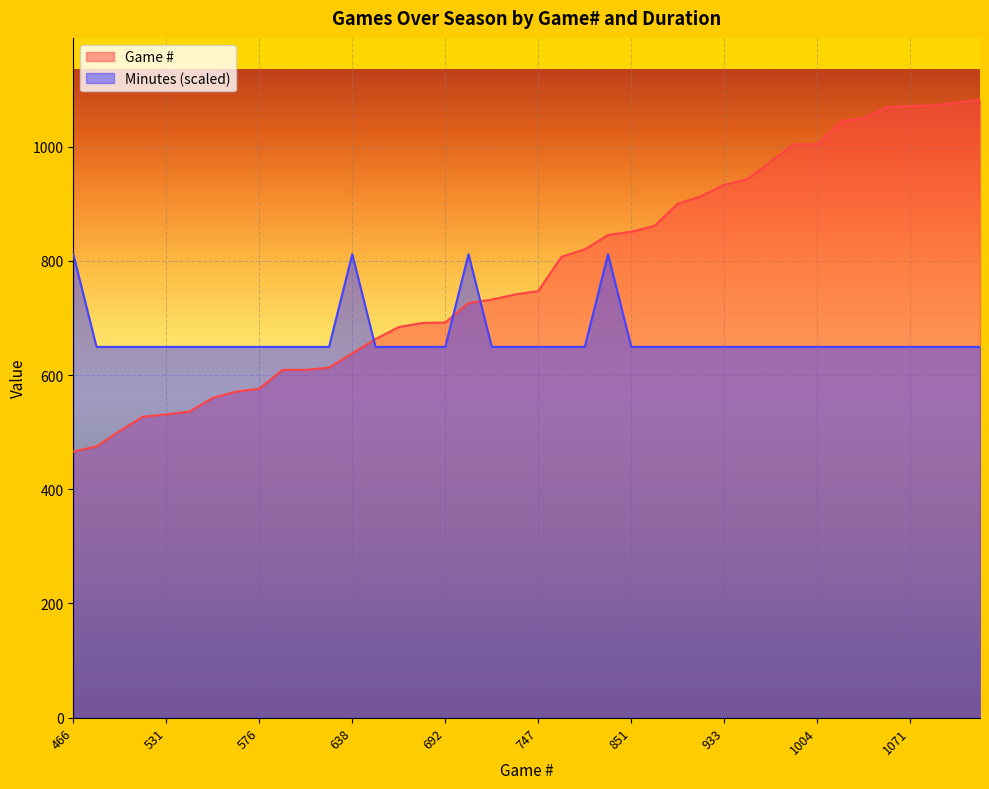

The Game # series shows 299.4 at 560. True or false?

False